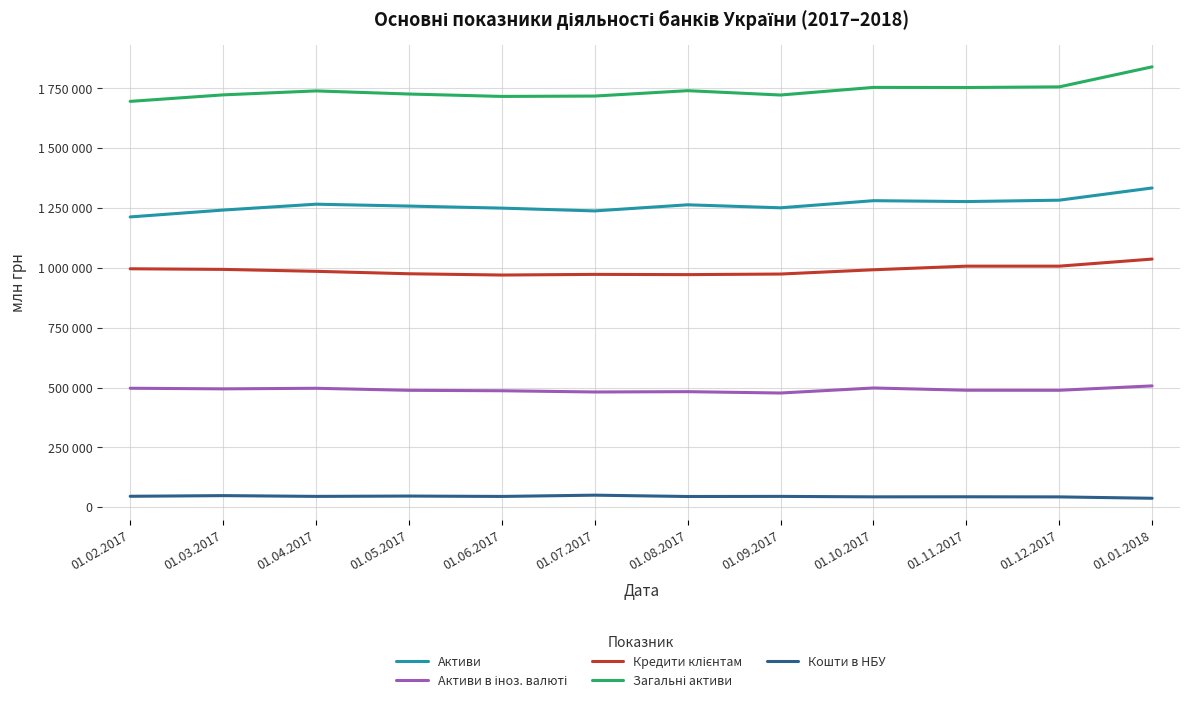

Does the chart have visible grid lines?

Yes